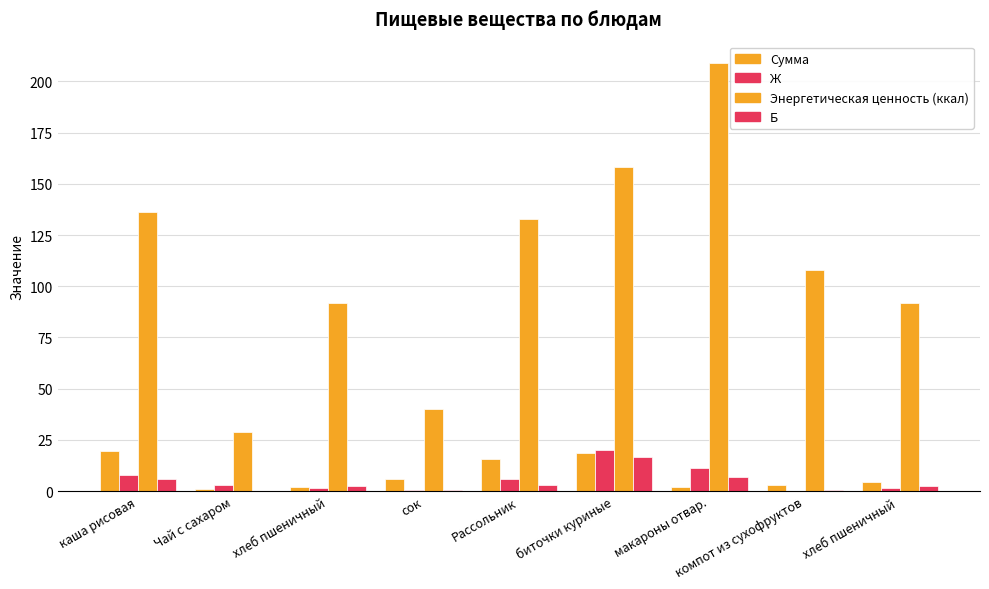

Which category has the highest value across all series?

макароны отвар.